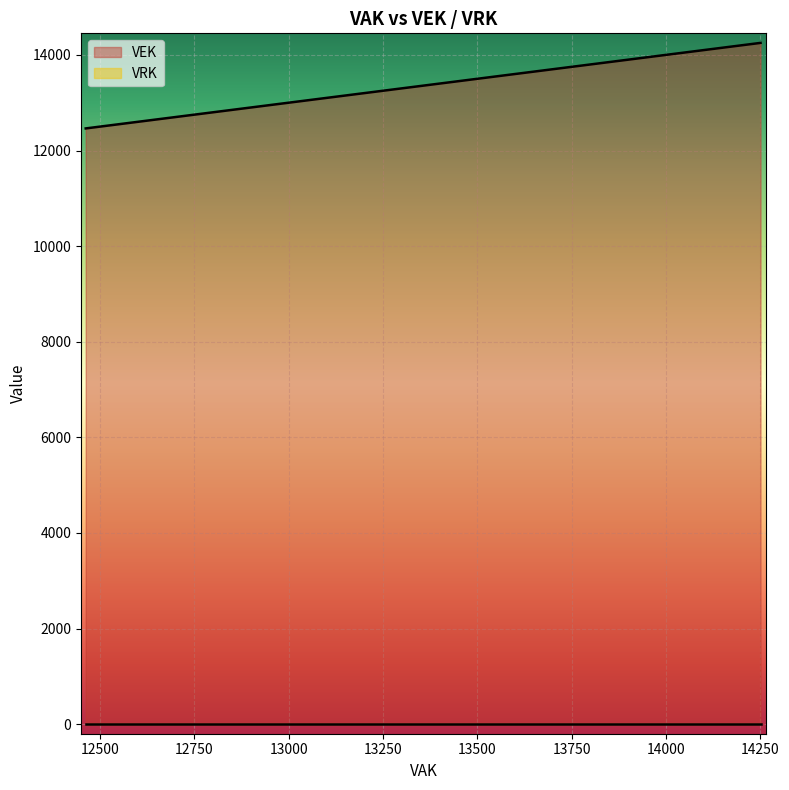

The value of VEK at 12462 is 12462. True or false?

True